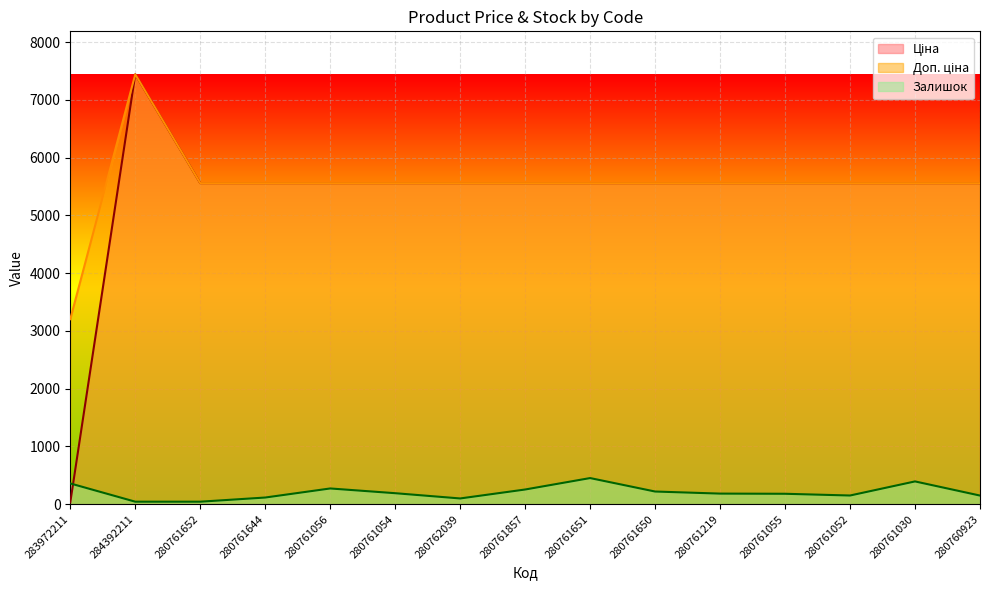

What position from the left is 280761052?

13